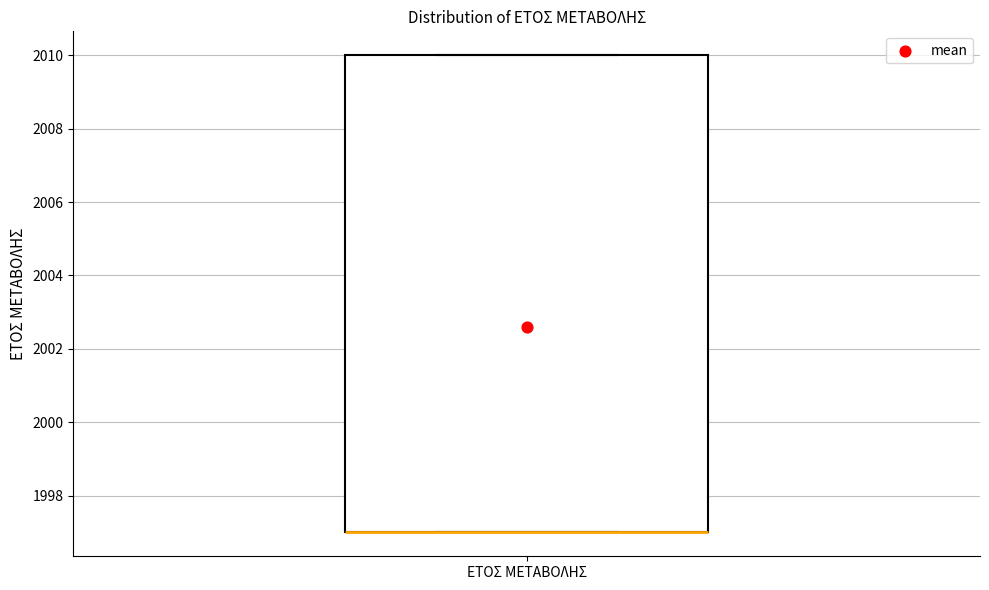

Where is the upper edge of the box for ΕΤΟΣ ΜΕΤΑΒΟΛΗΣ on the y-axis? The values are not printed on the chart, so give them approximately, as read against the axis.

2010